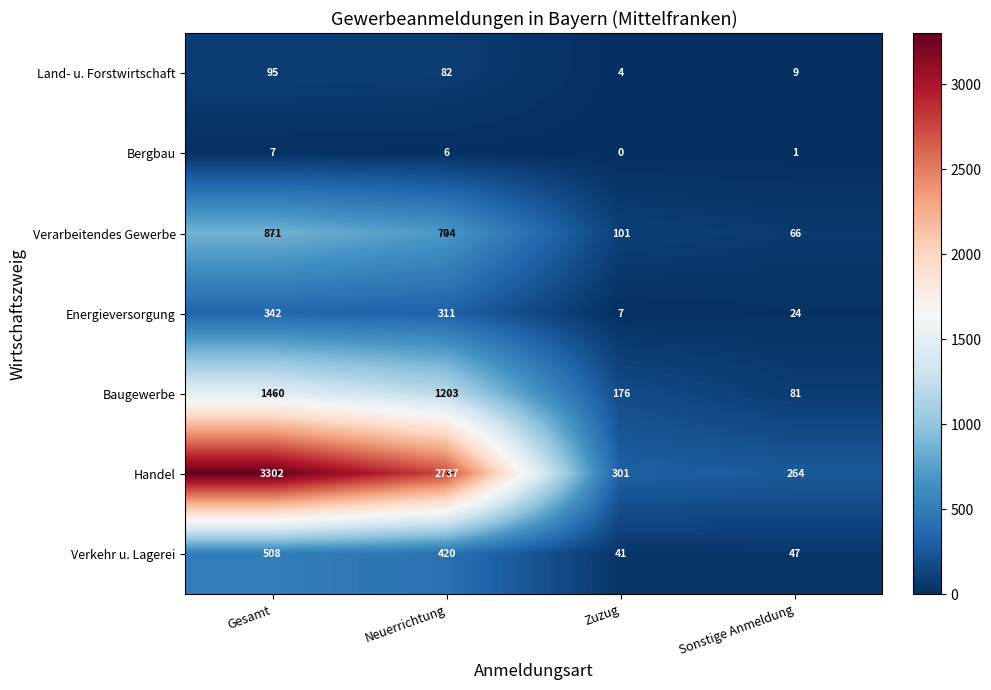

Which has a higher value, Gesamt or Neuerrichtung?

Gesamt